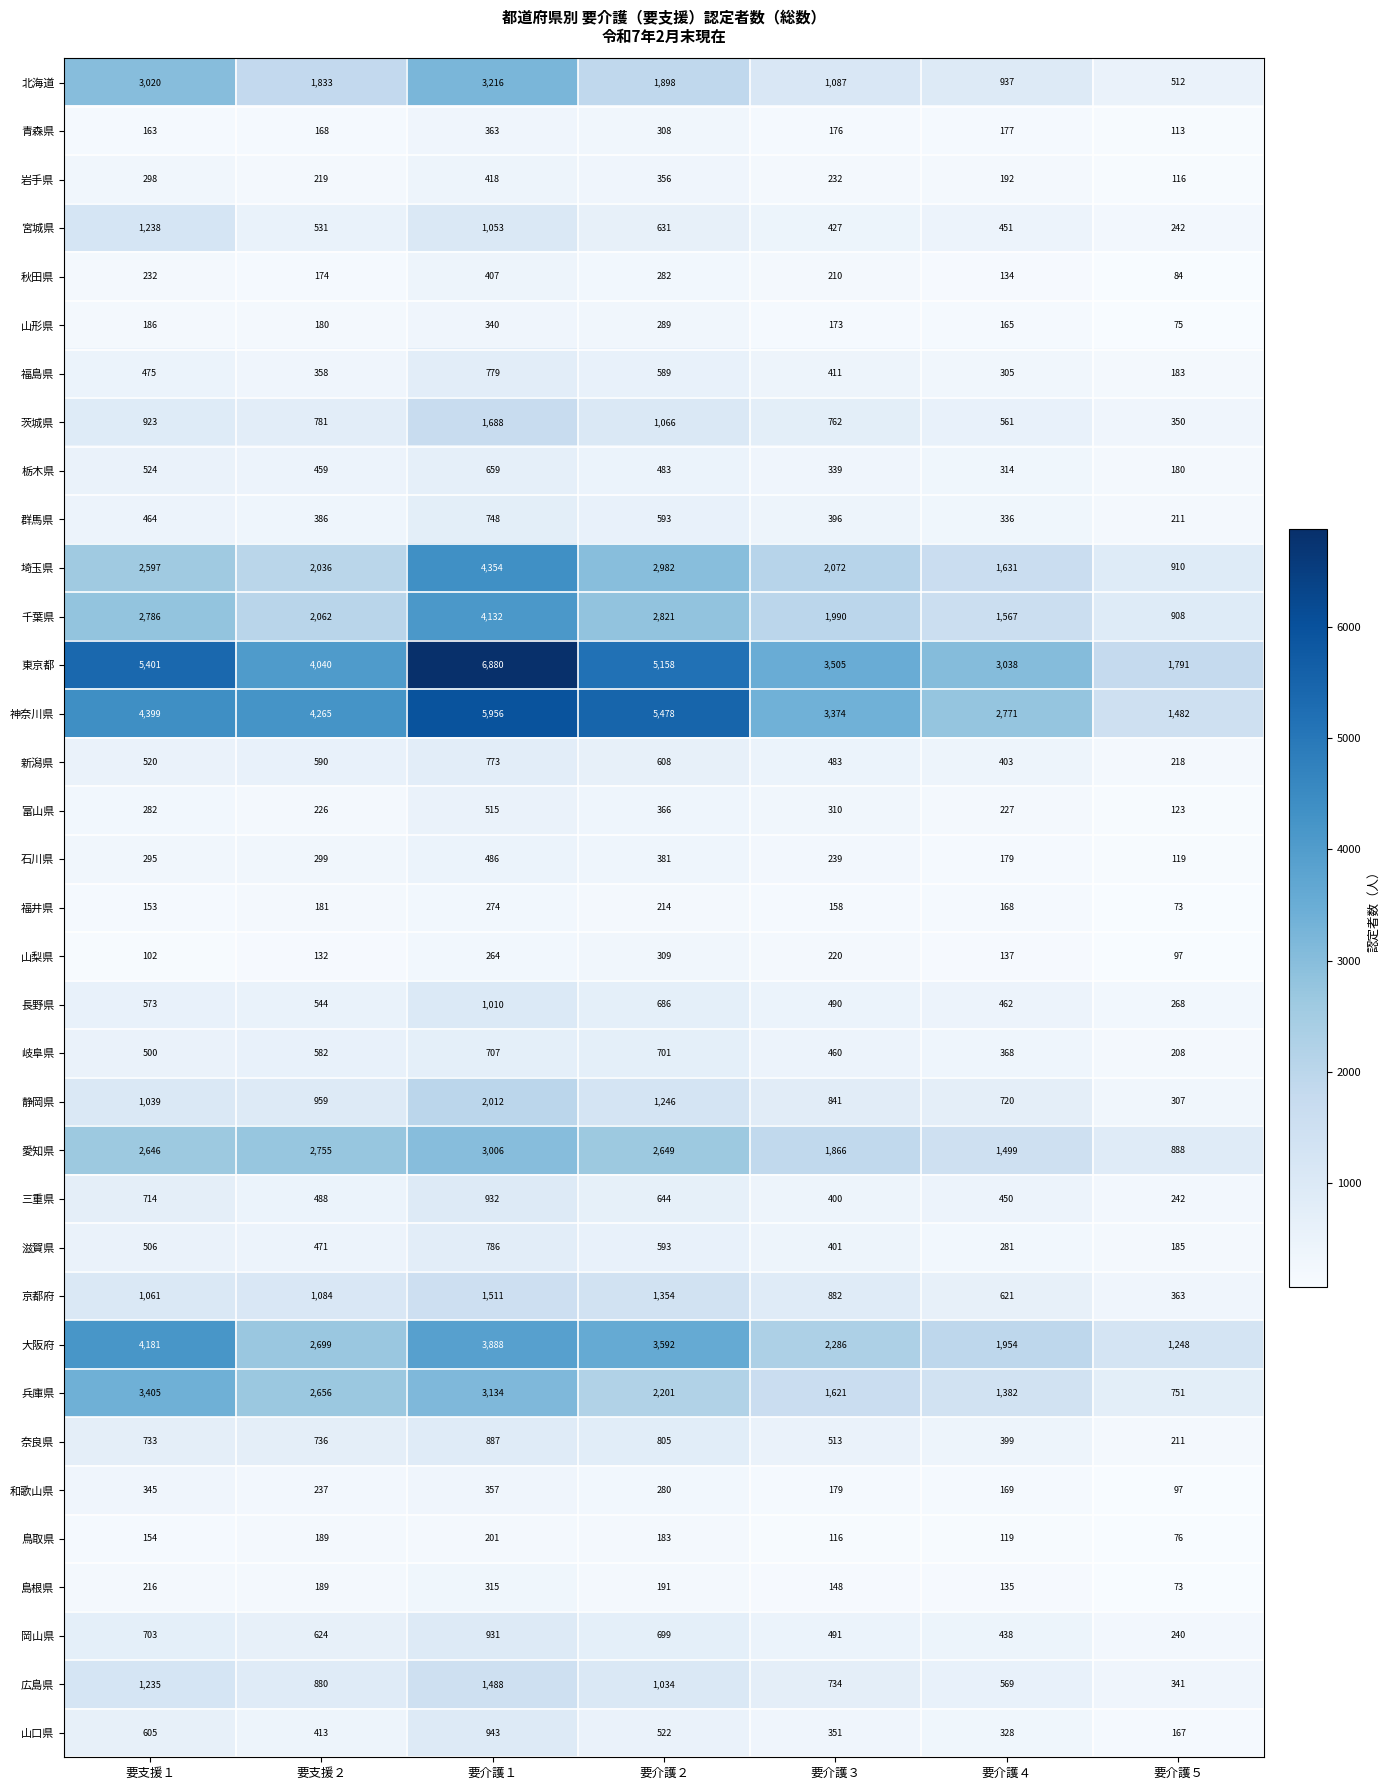

At how many categories does at least one series exceed 1086?

7